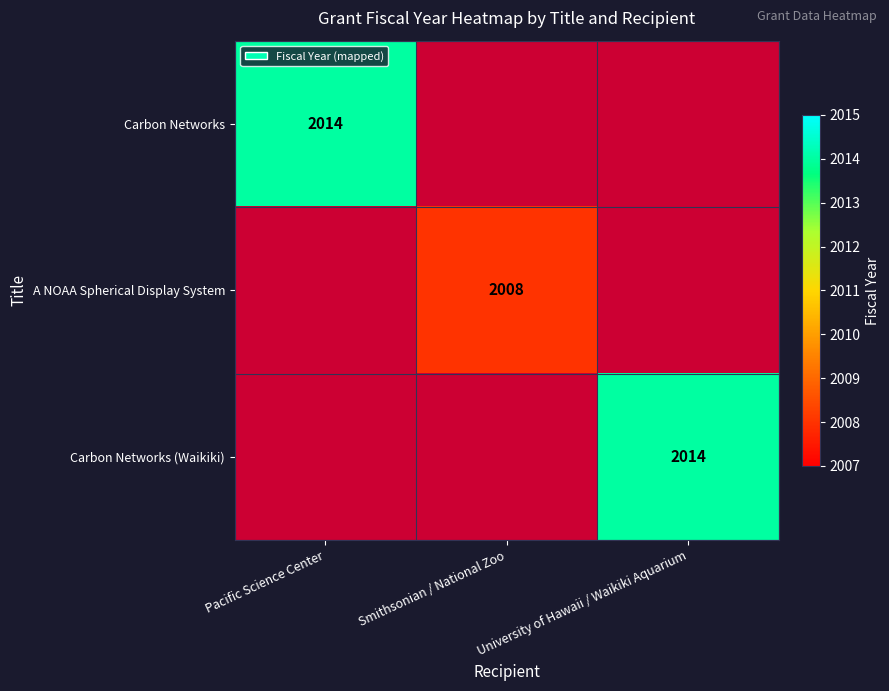

True or false: Carbon Networks (Waikiki) has a value of 2014 at University of Hawaii / Waikiki Aquarium.

True